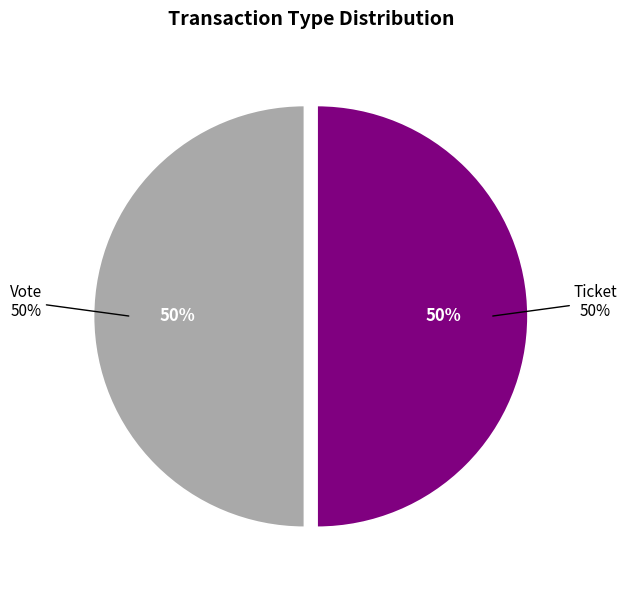

What percentage do Ticket (io_index=0) and Vote (io_index=1) together represent?

100.0%